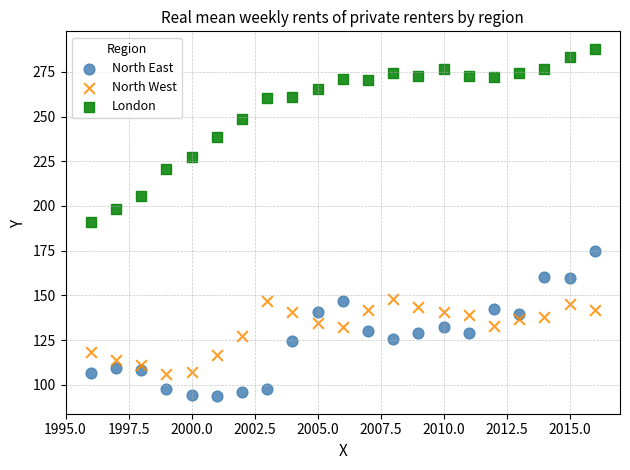

What are all the series names shown in the legend?

North East, North West, London